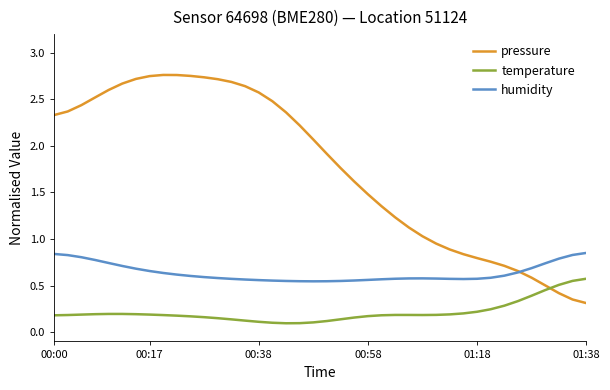

True or false: humidity and temperature intersect in this chart.

False